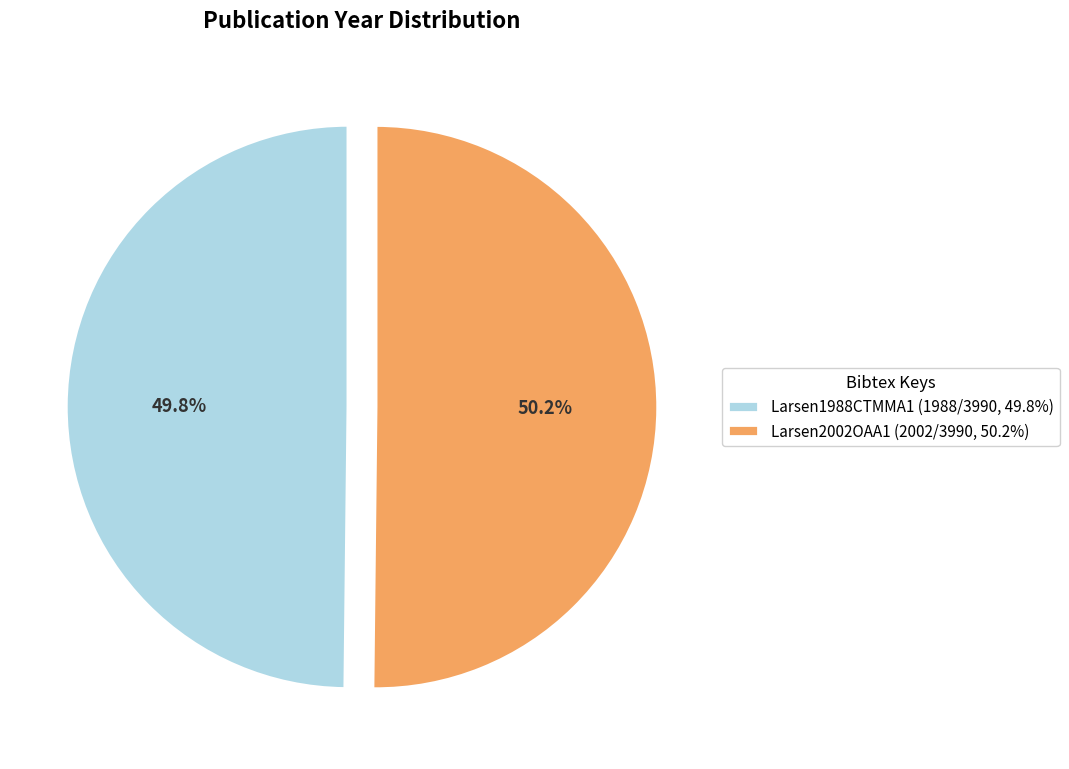

How many slices are in this pie chart?

2